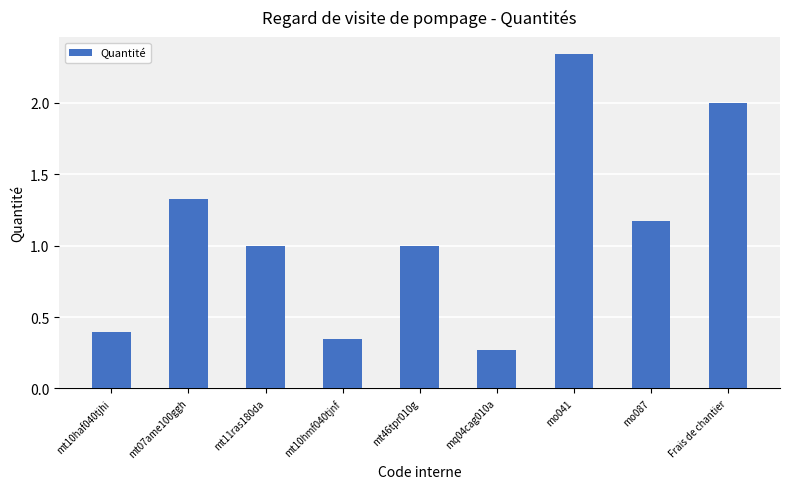

The value at mo041 is 3.9. True or false?

False